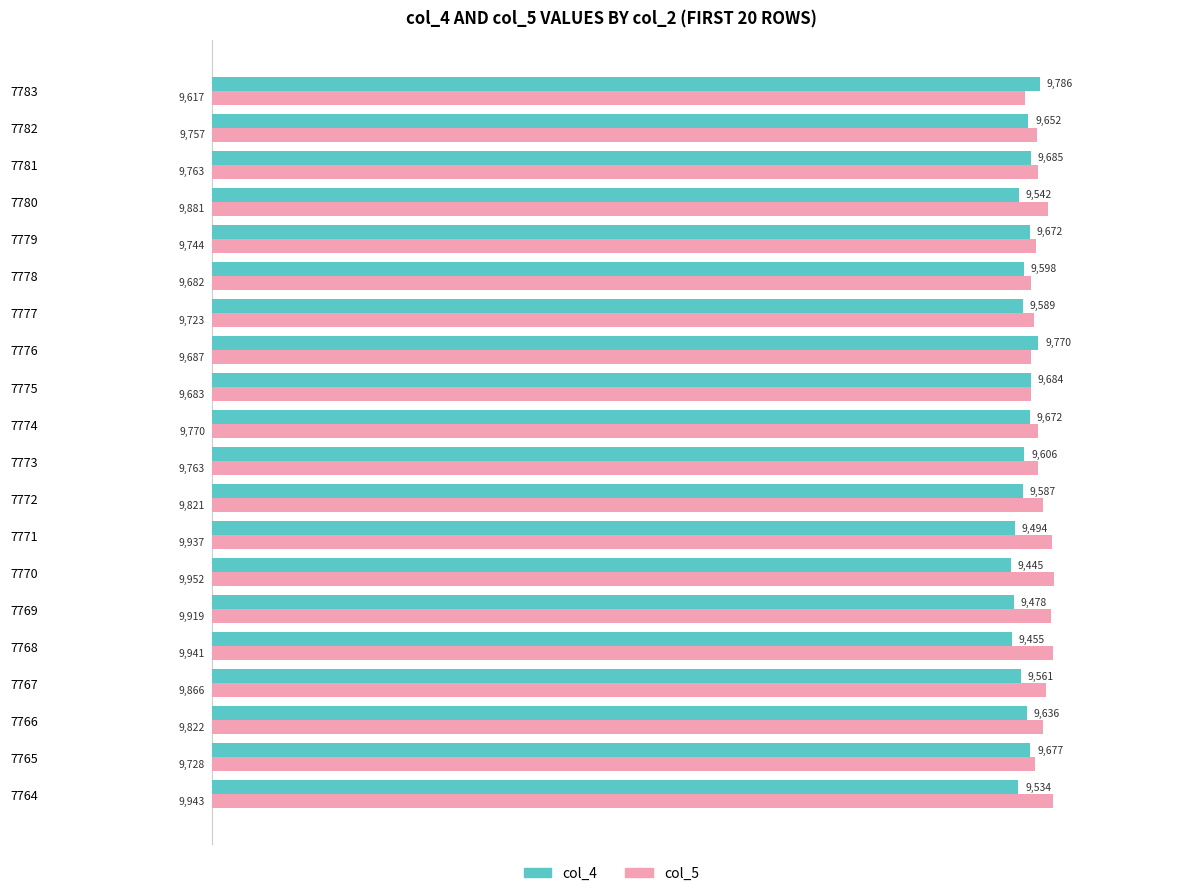

The col_5 series shows 9943 at 7764. True or false?

True